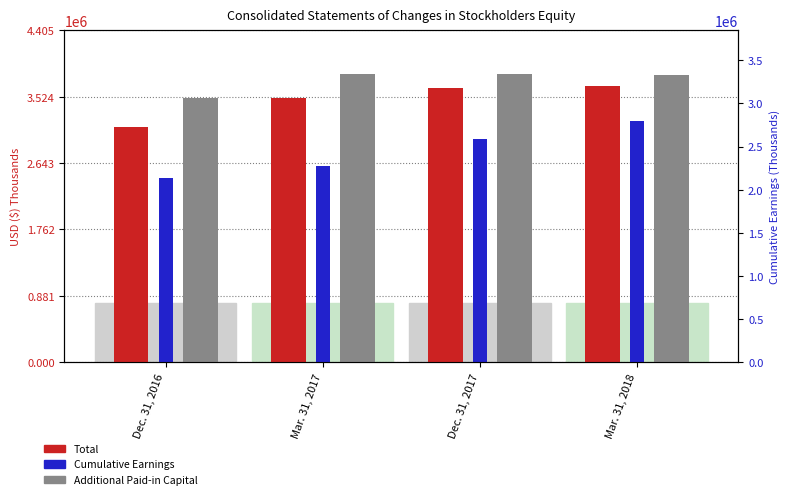

Which category has the highest value across all series?

Dec. 31, 2017